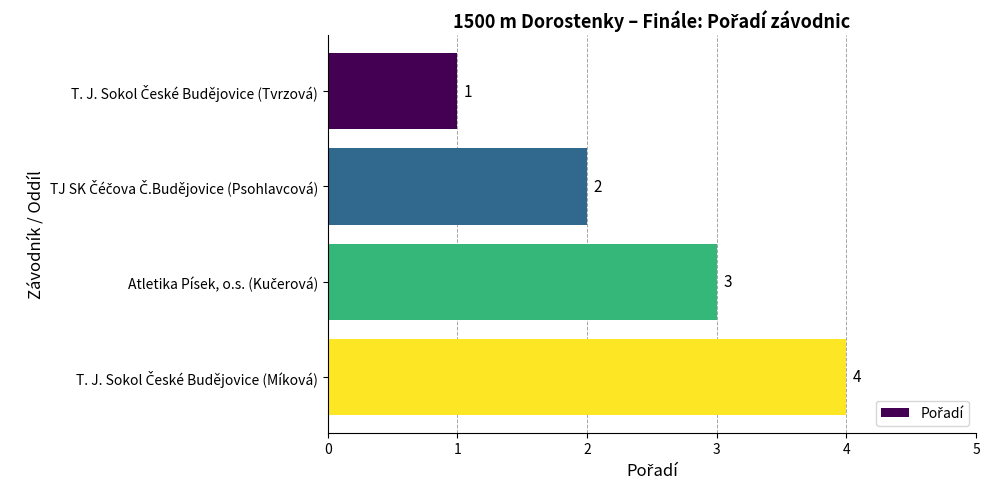

What is the maximum value shown in the chart?

4